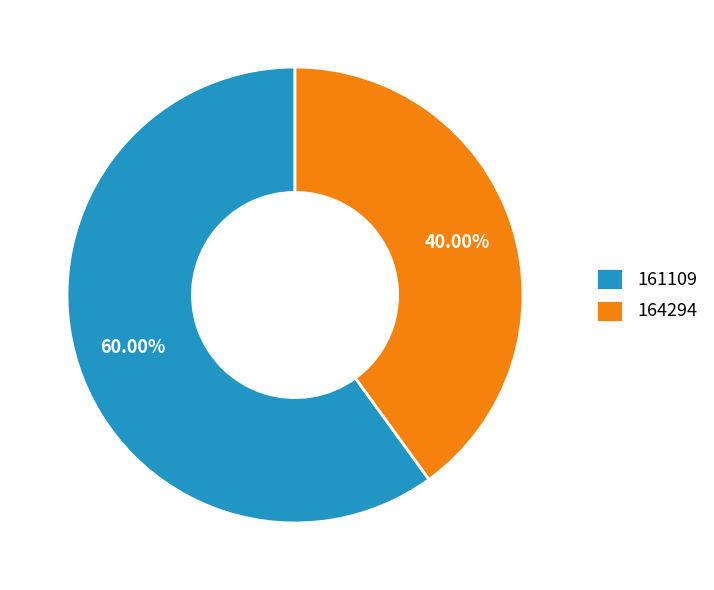

How many segments does this pie chart have?

2